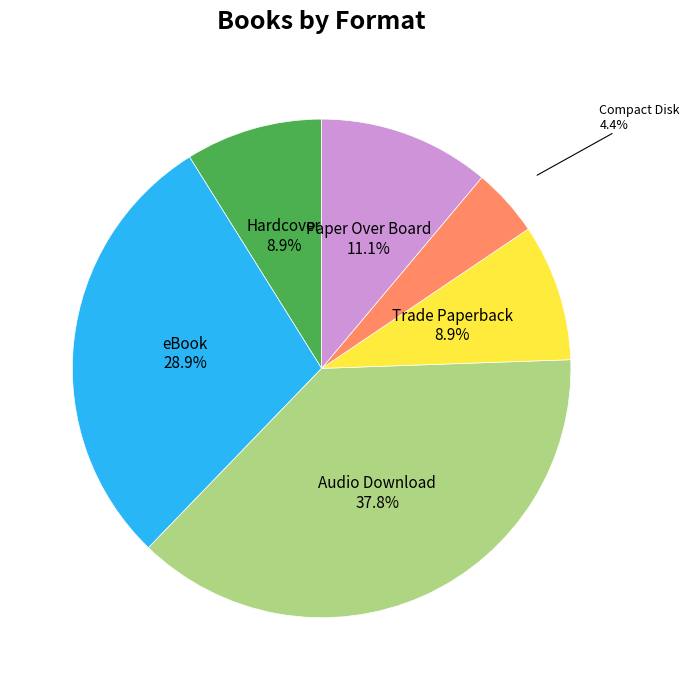

Is it true that Hardcover is 9% of the pie?

True